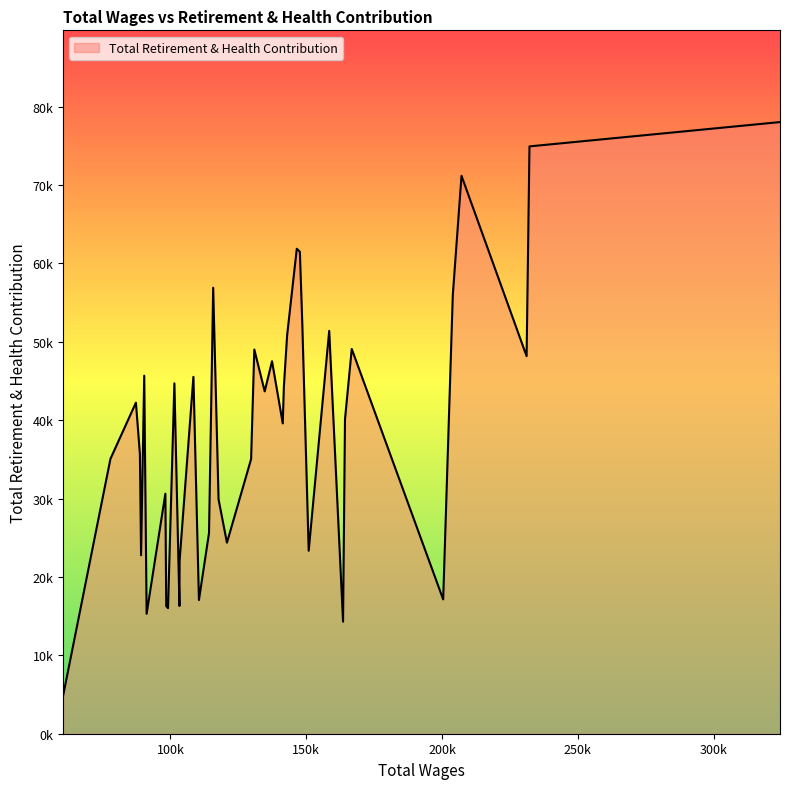

What is the smallest value displayed?

4879